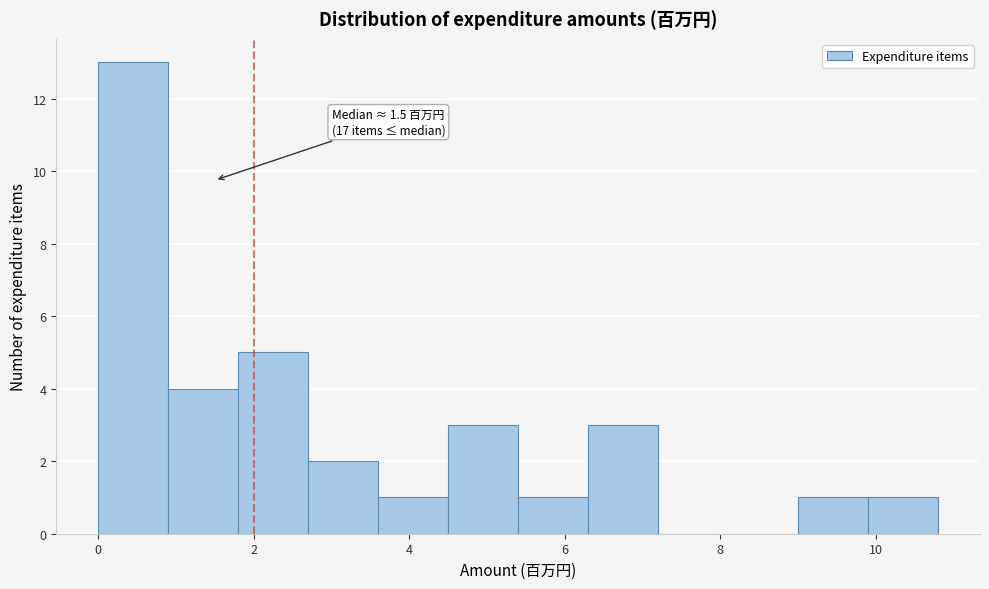

Which range on the x-axis has the tallest bar?

0.0 to 0.9